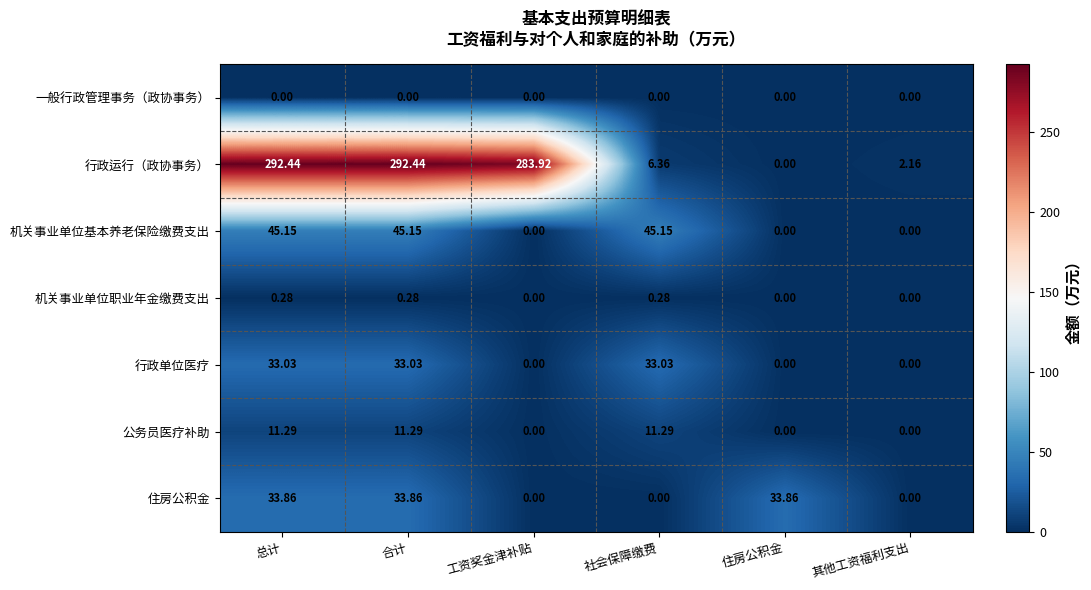

Which series changed the most between 总计 and 社会保障缴费?

行政运行（政协事务）